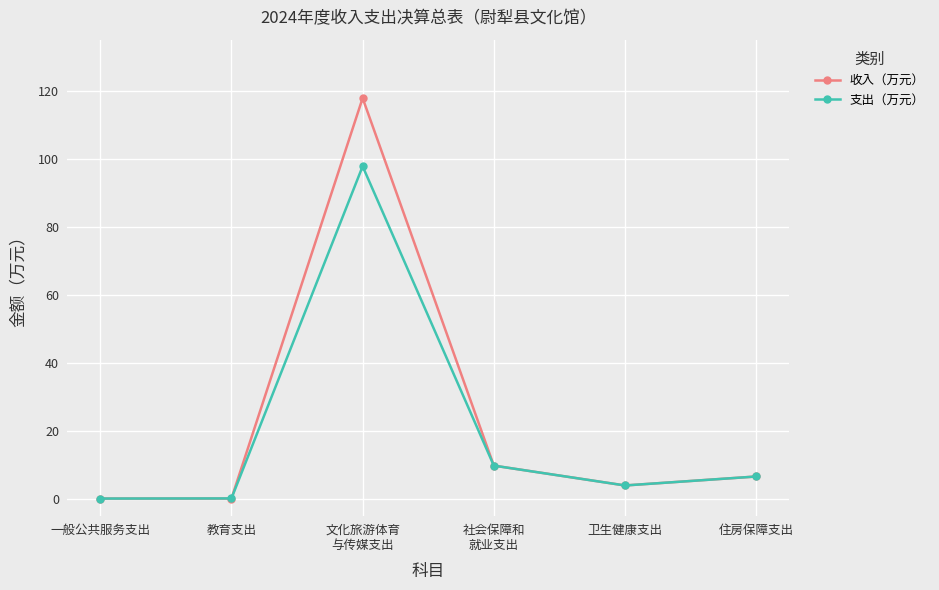

At which label does 支出（万元） first exceed 6?

文化旅游体育
与传媒支出